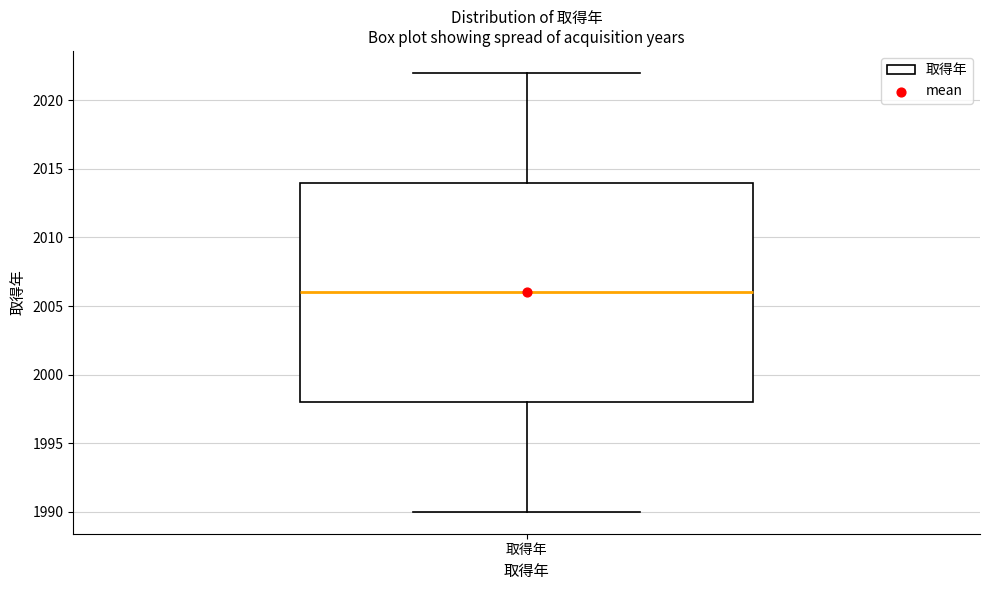

Read this box plot against the y-axis: the position of the median line, the range covered by the box, and the ends of both whiskers. The values are not printed on the chart, so give them approximately, as read against the axis.

median 2006, box 1998 to 2014, whiskers 1990 to 2022